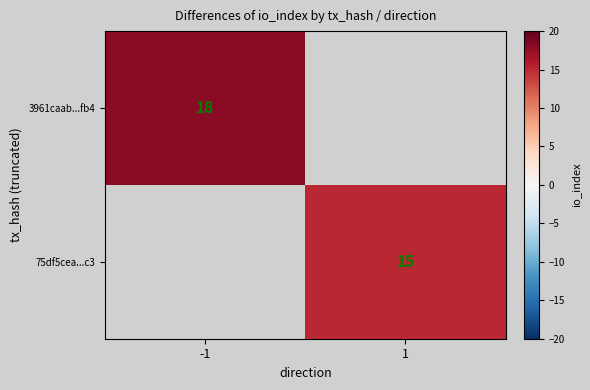

The 75df5cea...c3 series shows 24.7 at 1. True or false?

False